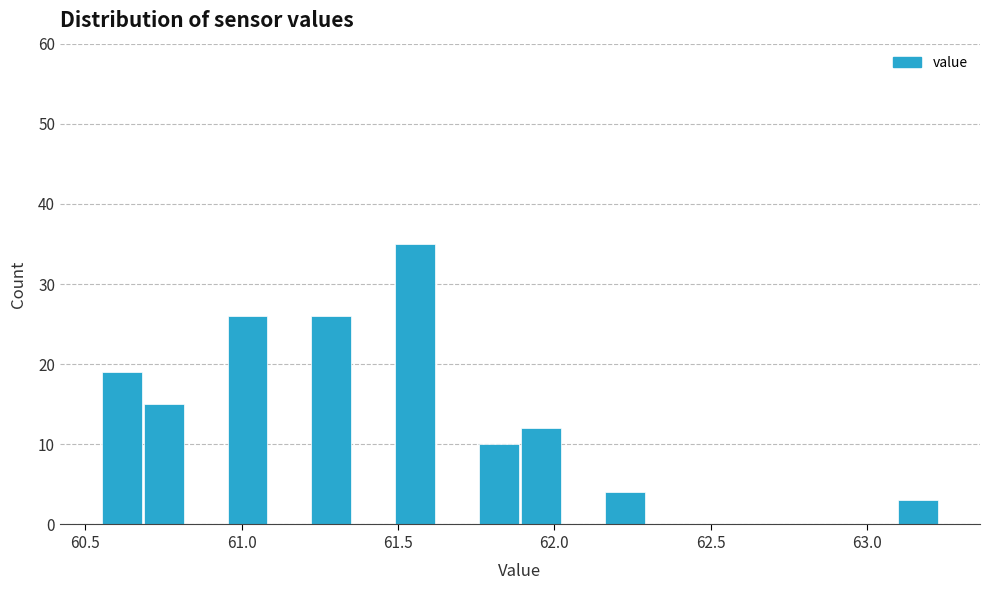

Around what value on the x-axis is the tallest bar? Give the approximate position of its centre, as read against the axis.

61.55